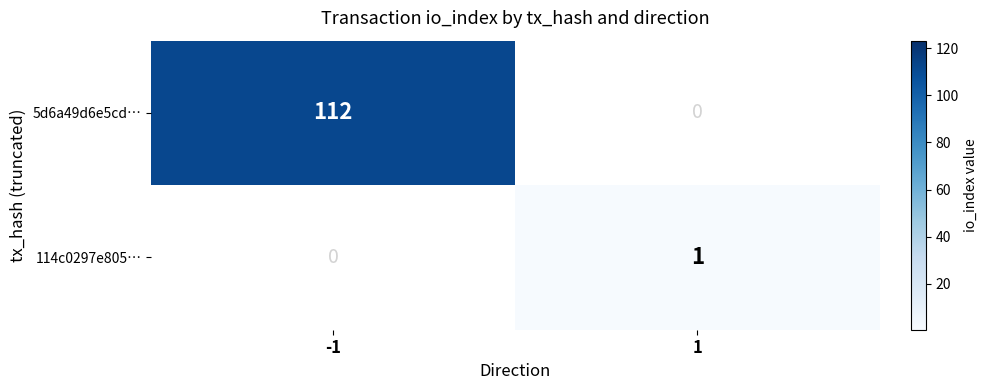

At which category is the sum across all series the highest?

-1